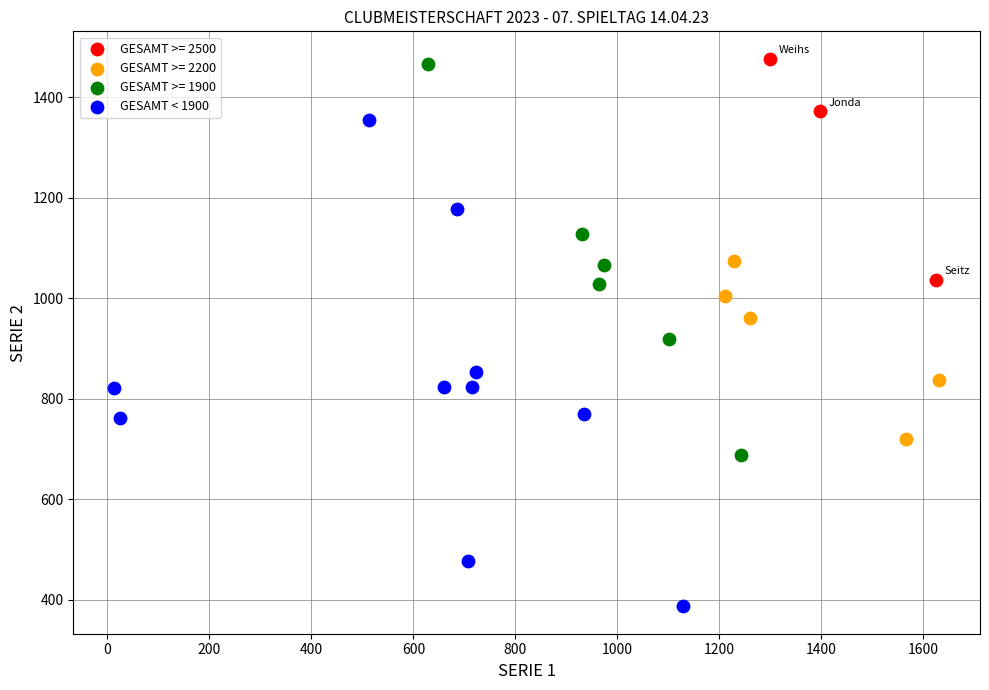

Which series has the widest spread of Y values?

GESAMT < 1900